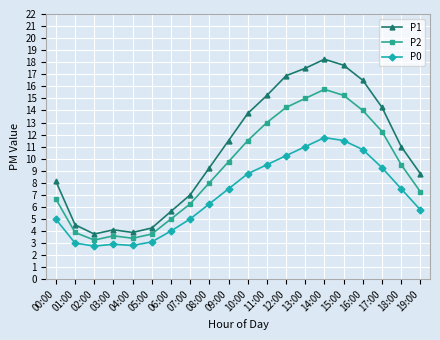

What is the minimum value for P0?

2.8